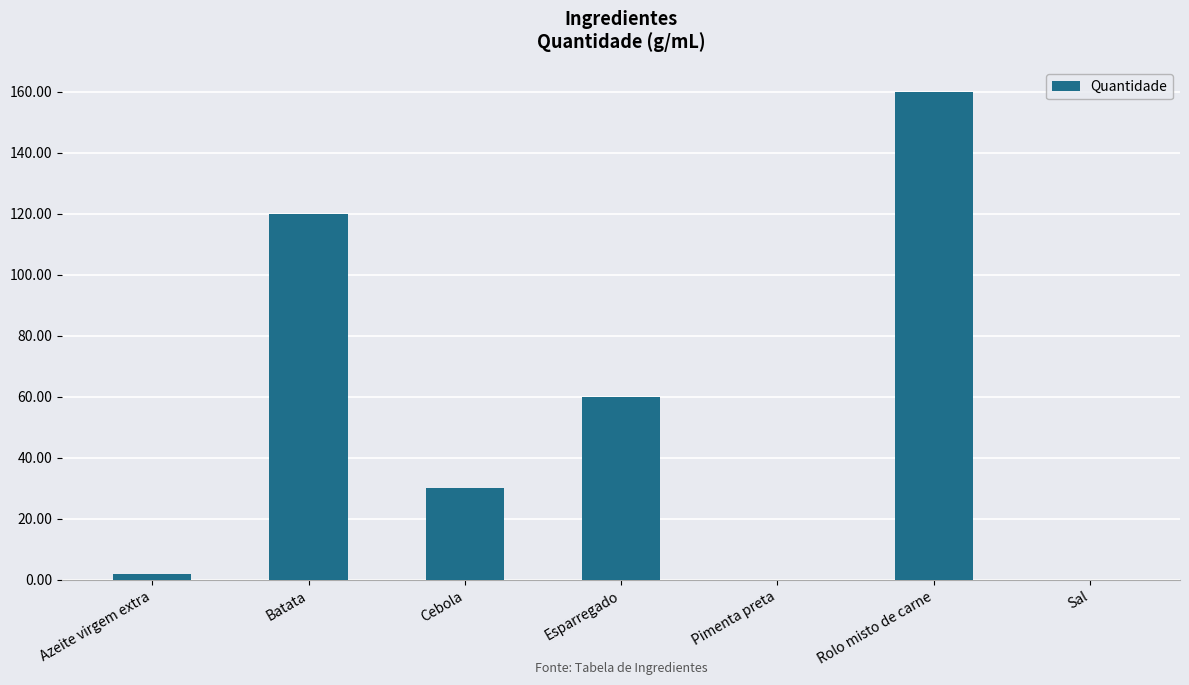

What is the maximum value shown in the chart?

160.0